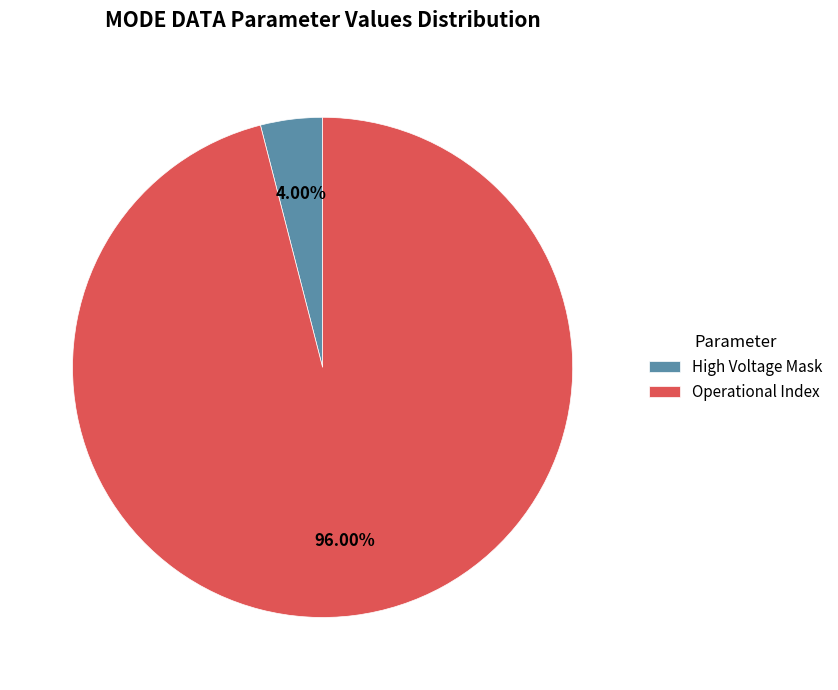

Is the sum of High Voltage Mask and Operational Index greater than half?

Yes